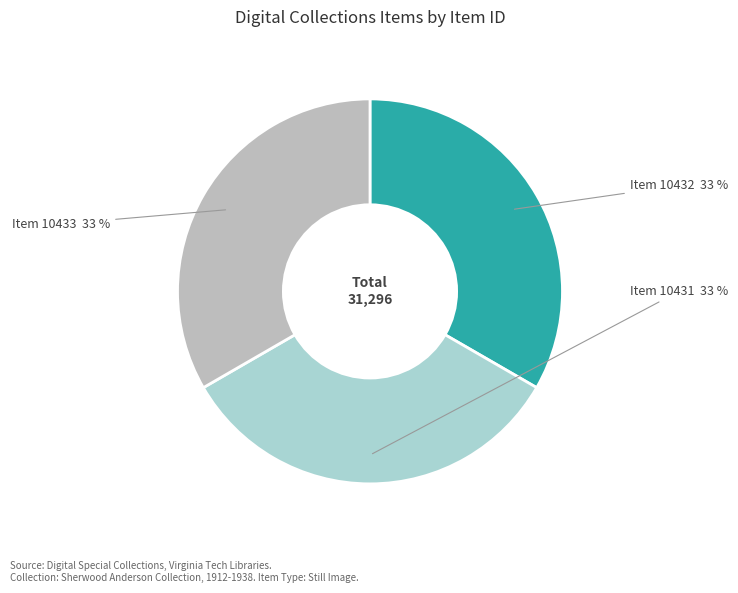

Is there a majority slice in this chart?

No